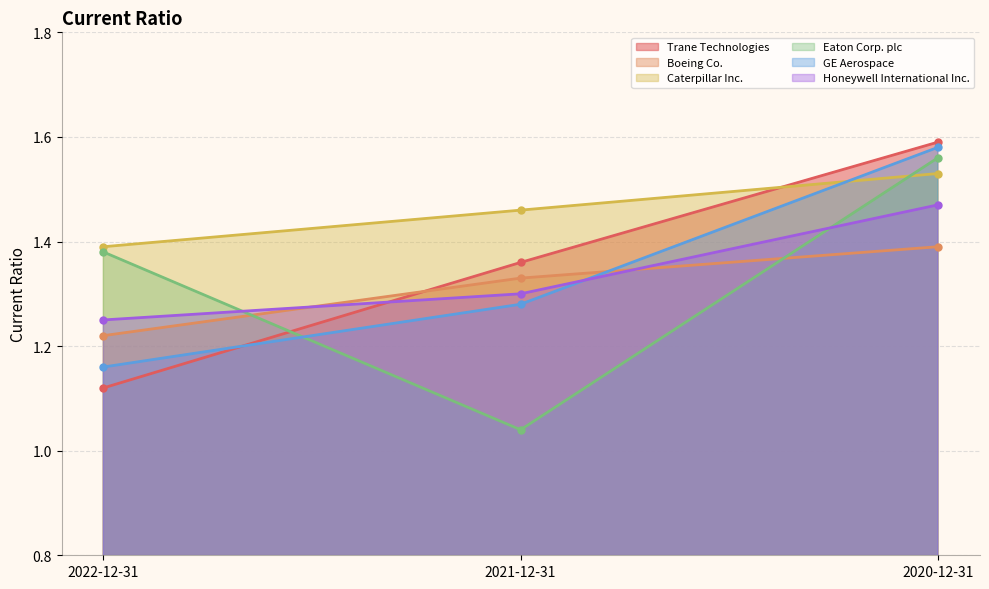

What is the difference between the maximum and minimum values in the Honeywell International Inc. series?

0.2